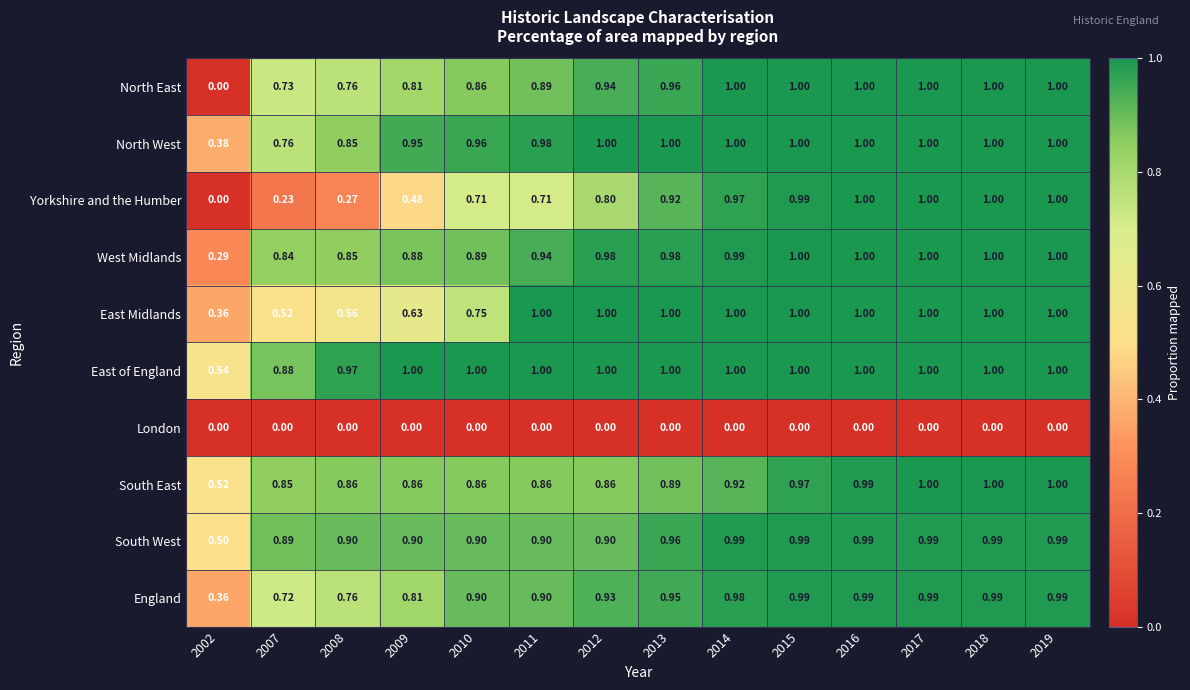

Which series has the largest total across all categories?

East of England